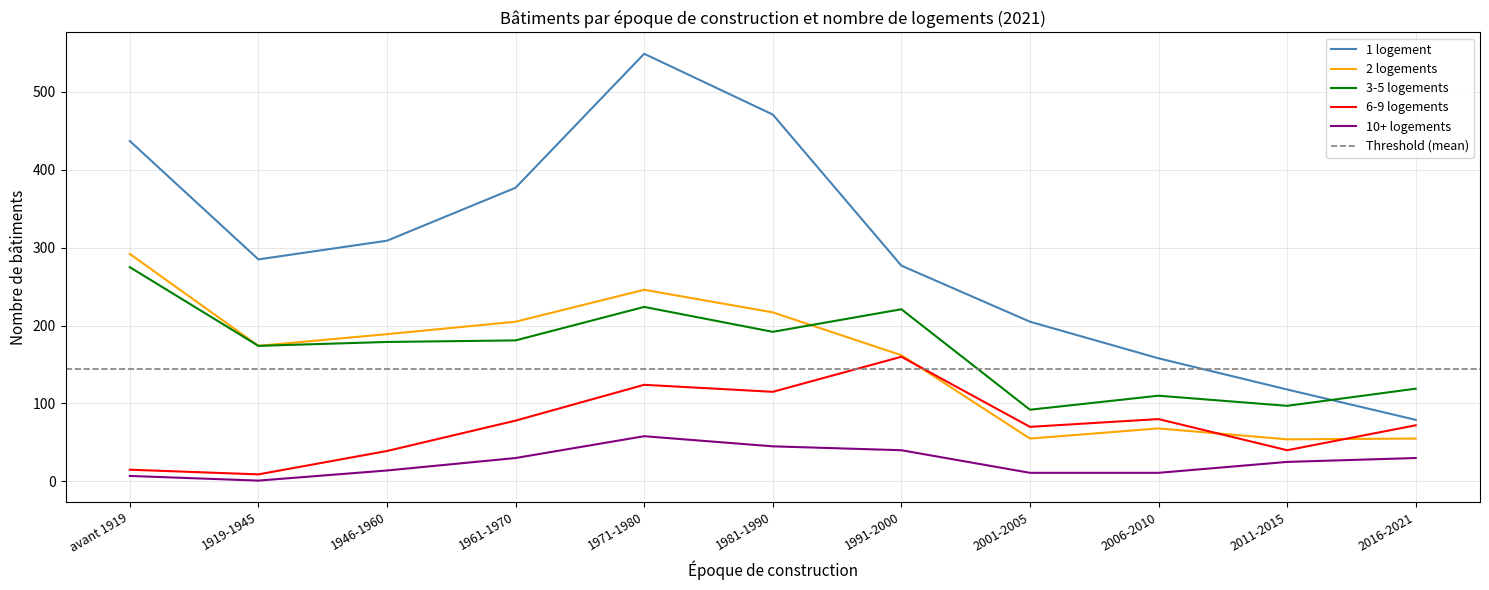

What is the maximum value for 2 logements?

292